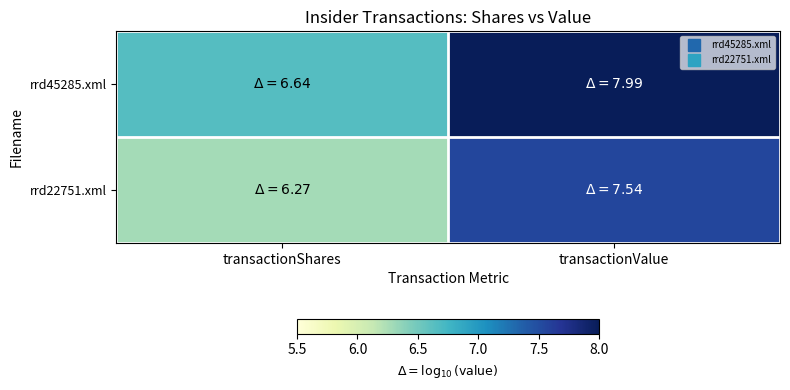

Reading left to right, list all the values displayed in this chart.

rrd45285.xml: transactionShares=6.6	transactionValue=8.0
rrd22751.xml: transactionShares=6.3	transactionValue=7.5